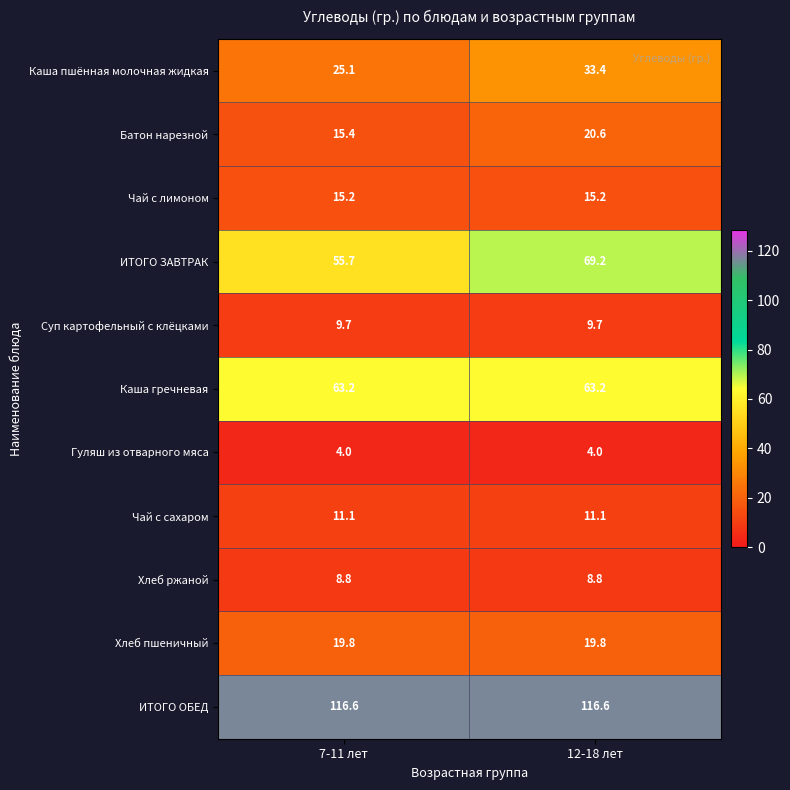

Which series has the largest total across all categories?

ИТОГО ОБЕД